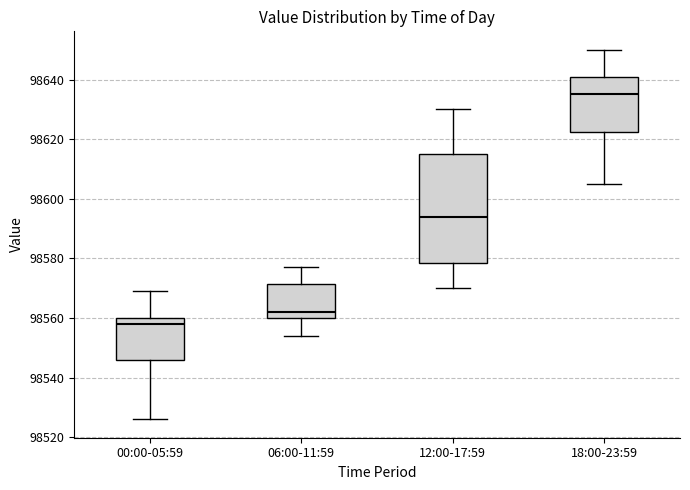

Reading left to right, read every box against the y-axis: the position of its median line, the range the box covers, and the ends of its whiskers. The values are not printed on the chart, so give them approximately, as read against the axis.

00:00-05:59: median 98558, box 98546 to 98560, whiskers 98526 to 98570
06:00-11:59: median 98562, box 98560 to 98572, whiskers 98554 to 98578
12:00-17:59: median 98594, box 98578 to 98616, whiskers 98570 to 98630
18:00-23:59: median 98636, box 98622 to 98642, whiskers 98606 to 98650